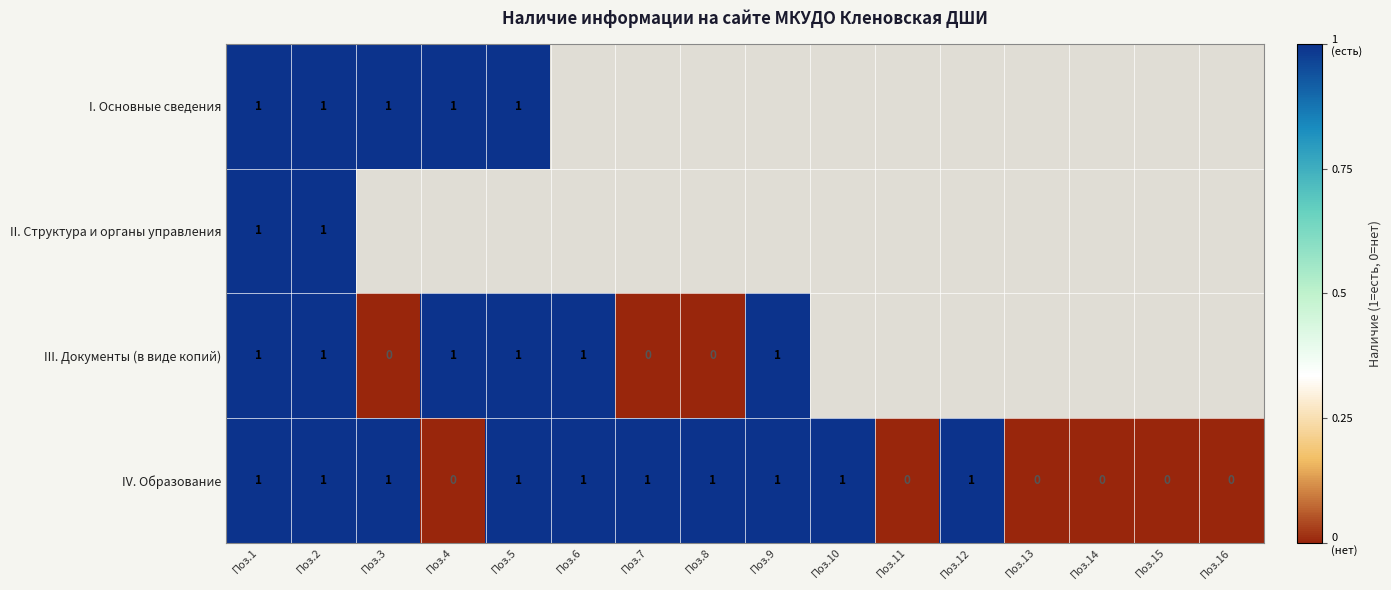

The value of IV. Образование at Поз.12 is 0. True or false?

False